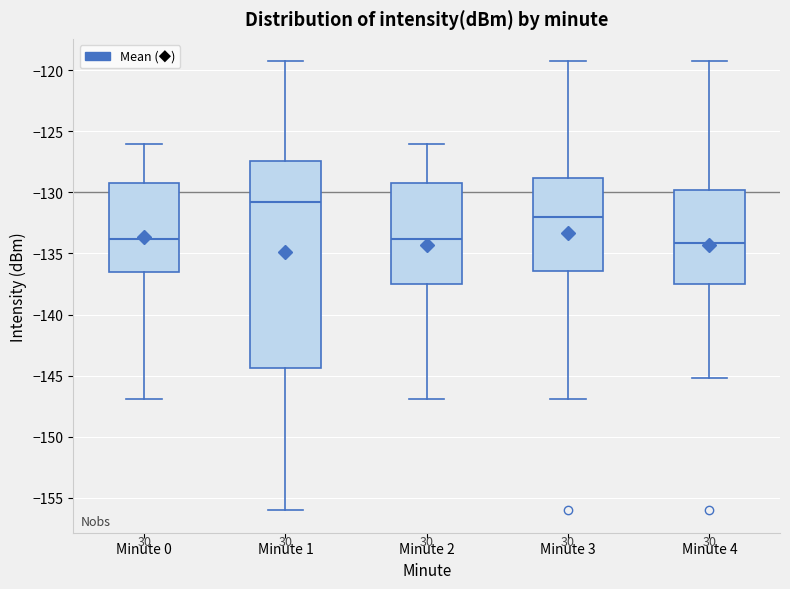

Which box is the tallest, from its lower edge to its upper edge?

Minute 1